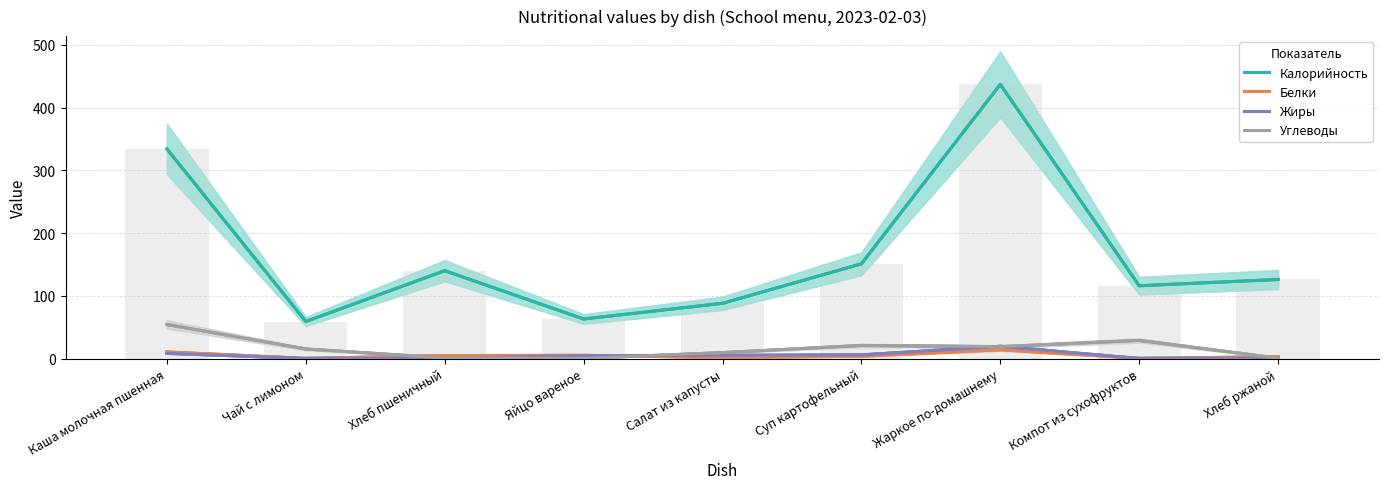

What is the difference between the second highest and minimum values in the Калорийность series?

275.0